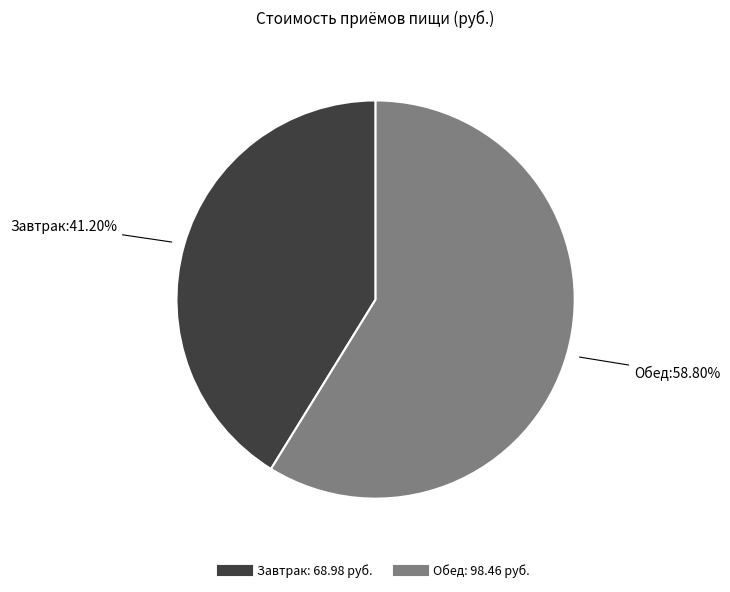

Approximately how many times larger is the value at Обед compared to Завтрак?

1.4